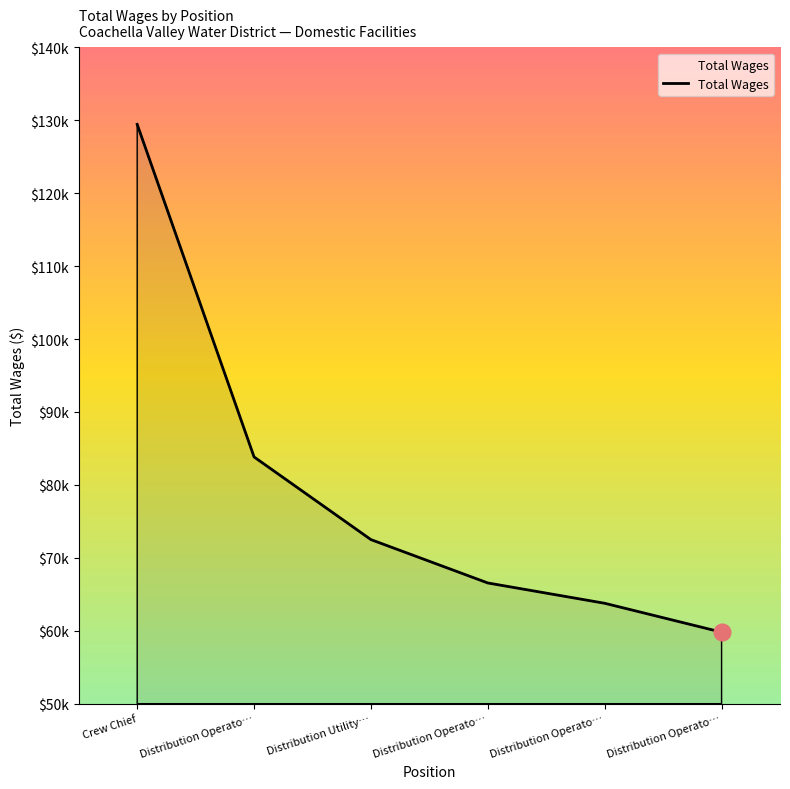

What is the sum of all values?

475886